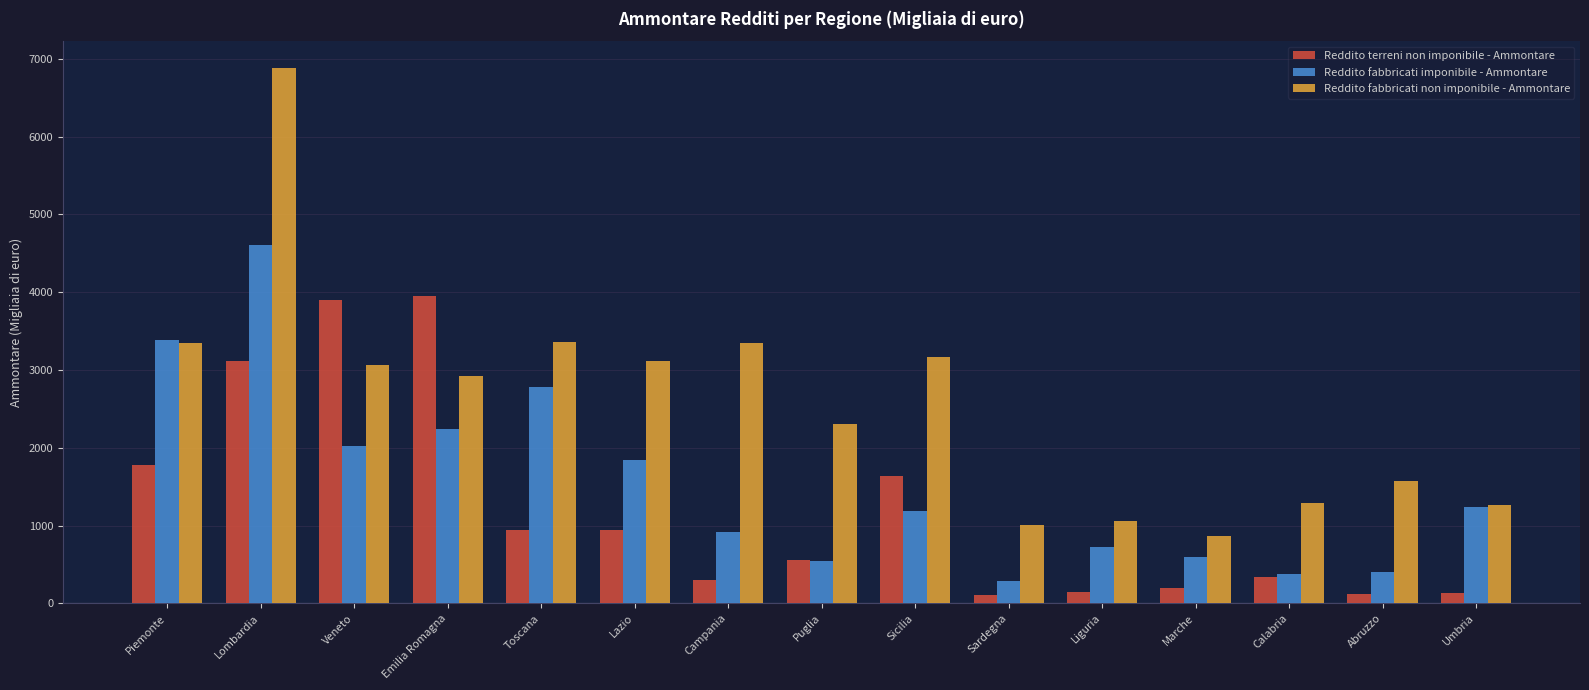

Rank the series by their maximum value, from highest to lowest.

Reddito fabbricati non imponibile - Ammontare, Reddito fabbricati imponibile - Ammontare, Reddito terreni non imponibile - Ammontare